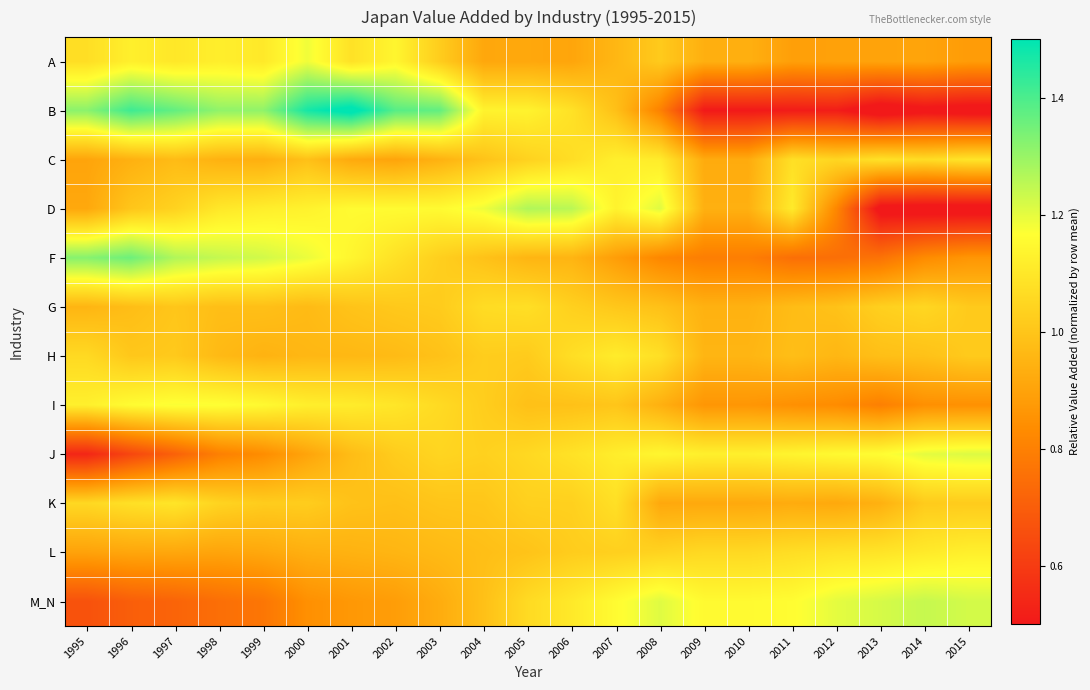

Rank the series by their maximum value, from highest to lowest.

B, F, D, M_N, J, A, I, C, L, H, K, G